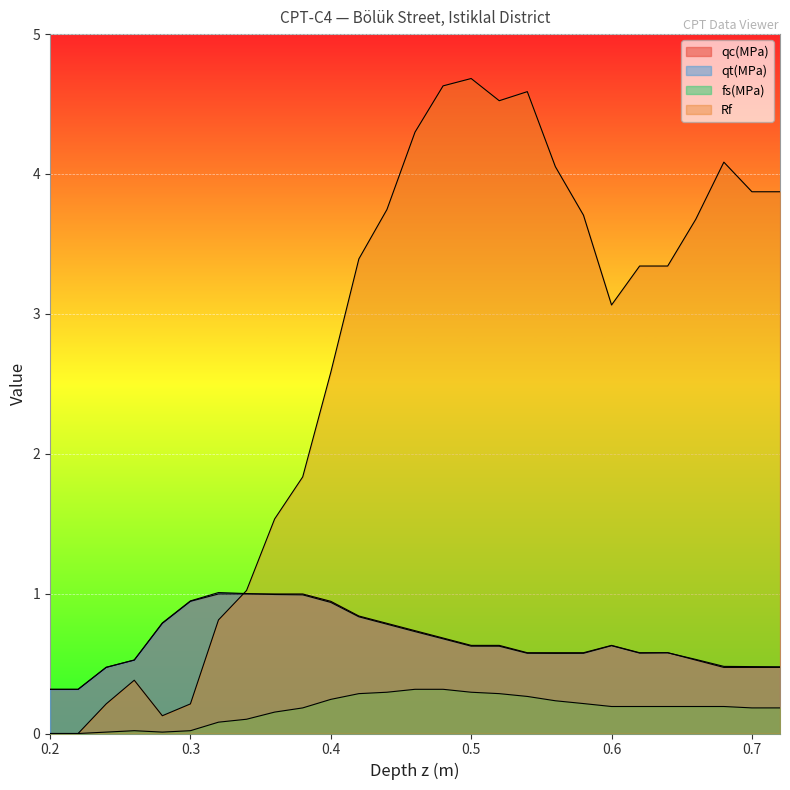

Rank the series by their maximum value, from highest to lowest.

Rf, qt(MPa), qc(MPa), fs(MPa)